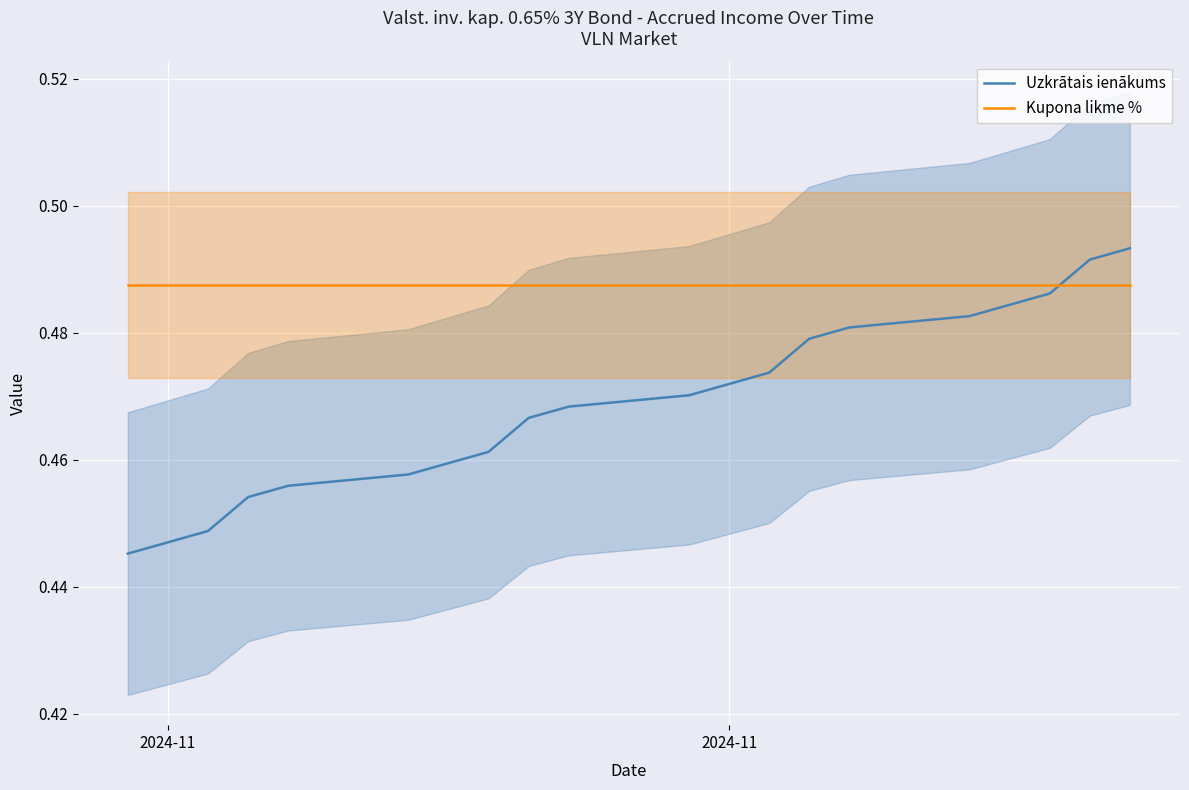

Count the Uzkrātais ienākums values in the range 0 to 1.

20